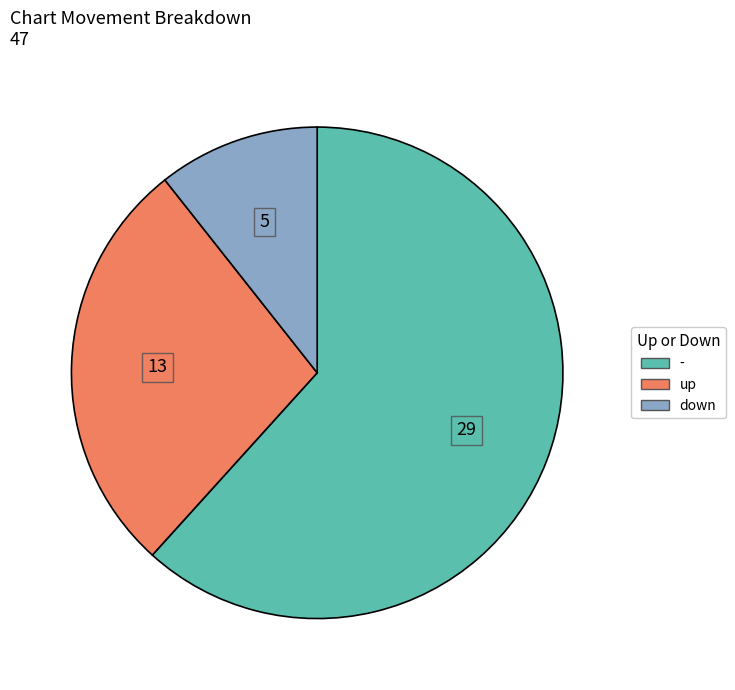

What is the majority slice?

-